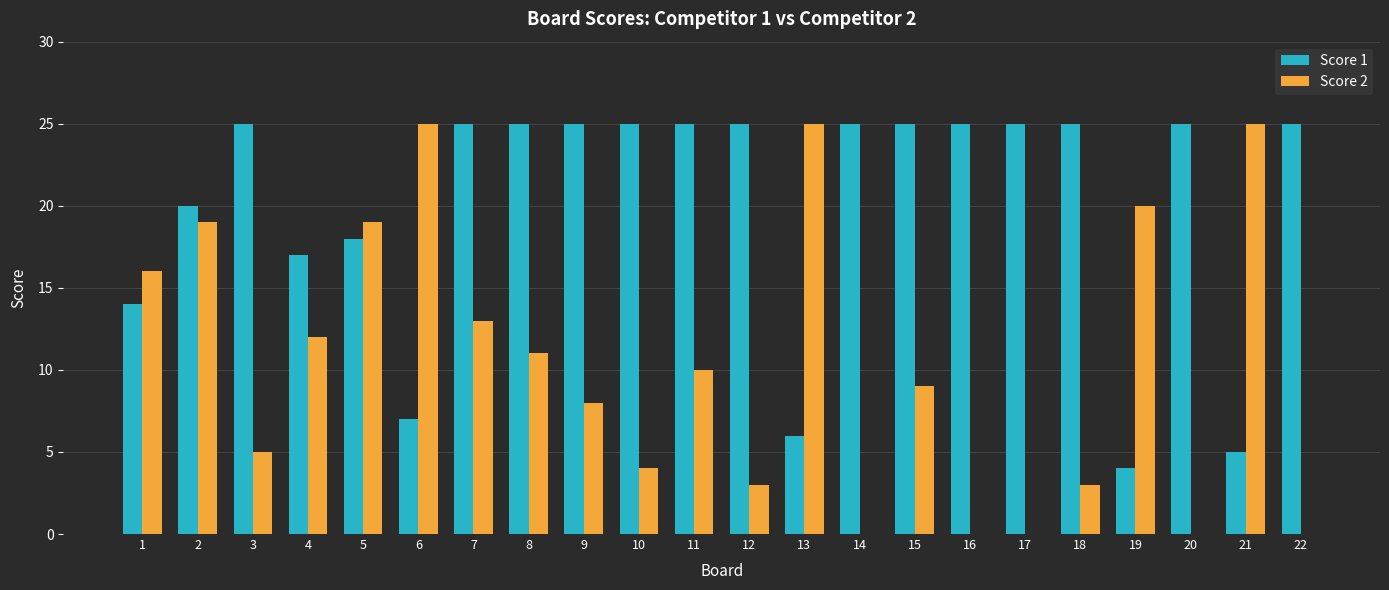

What is the spread (max minus min) of values at 10?

21